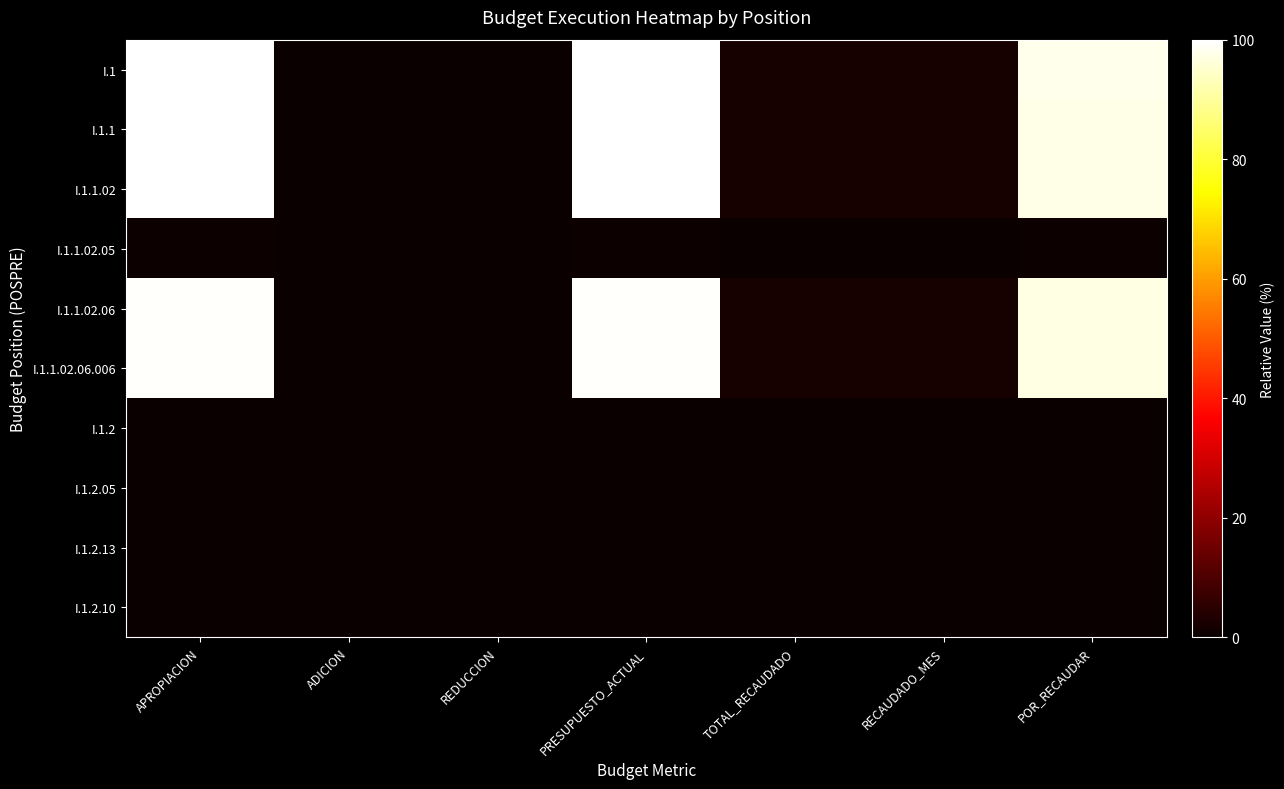

Between POR_RECAUDAR and REDUCCION, which is larger?

POR_RECAUDAR